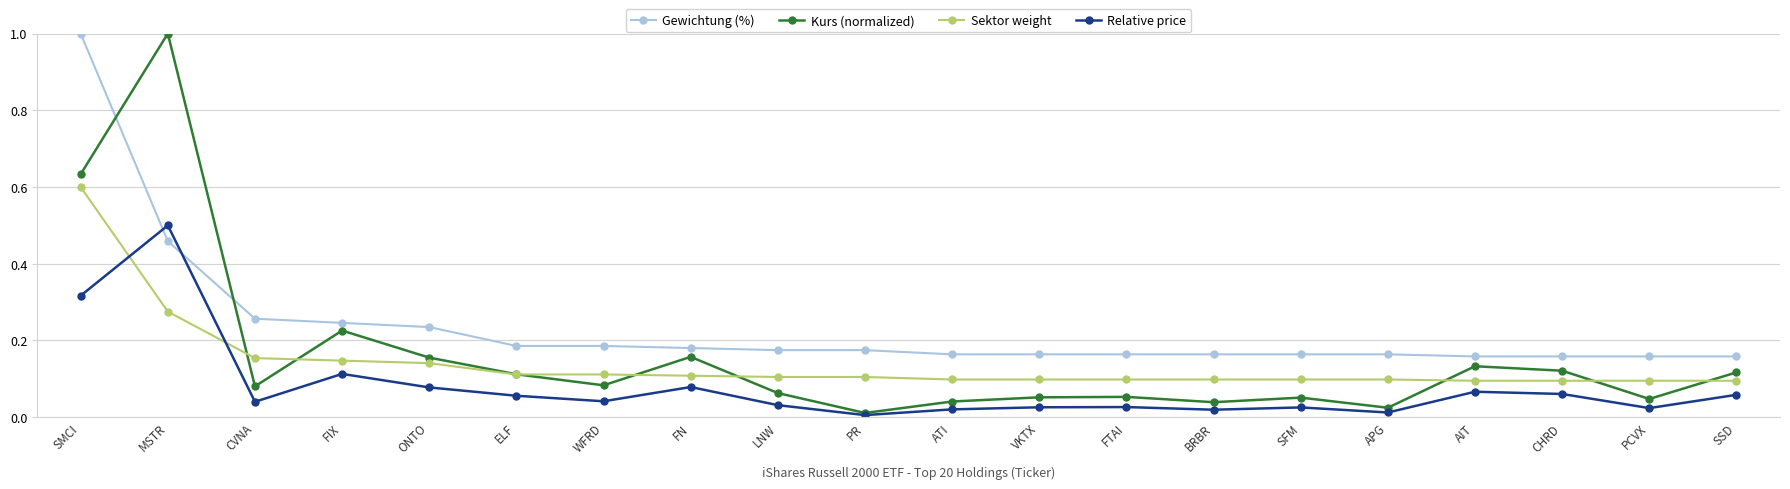

Where is the first local minimum for Kurs (normalized)?

CVNA